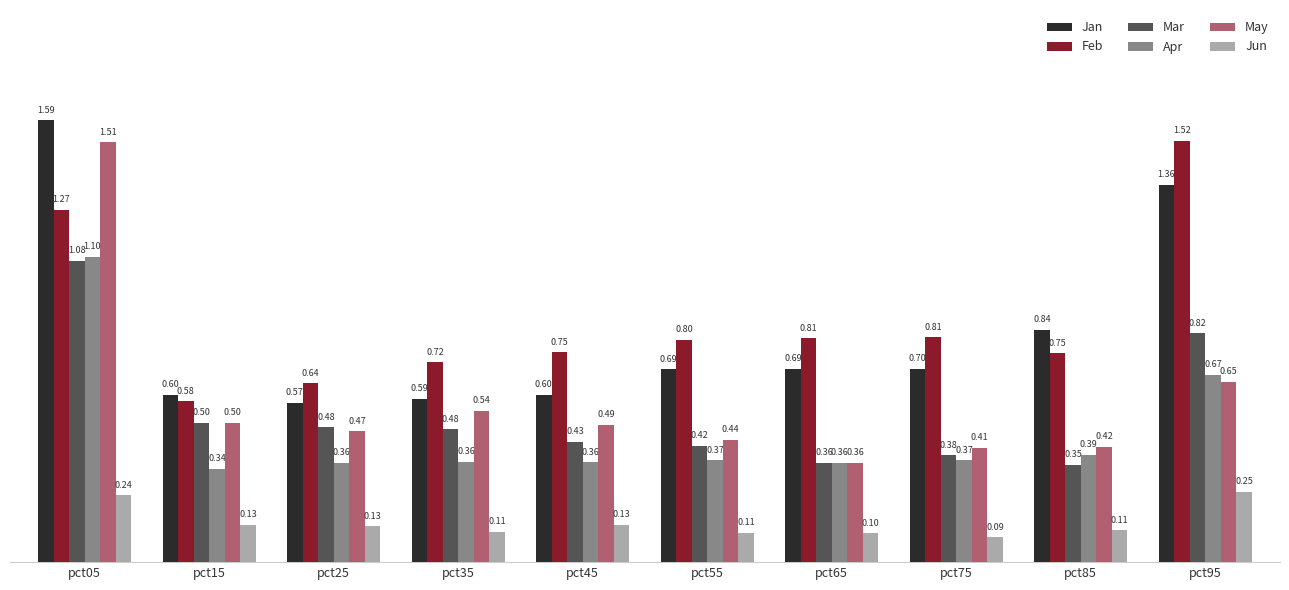

What is the spread (max minus min) of values at pct35?

0.6